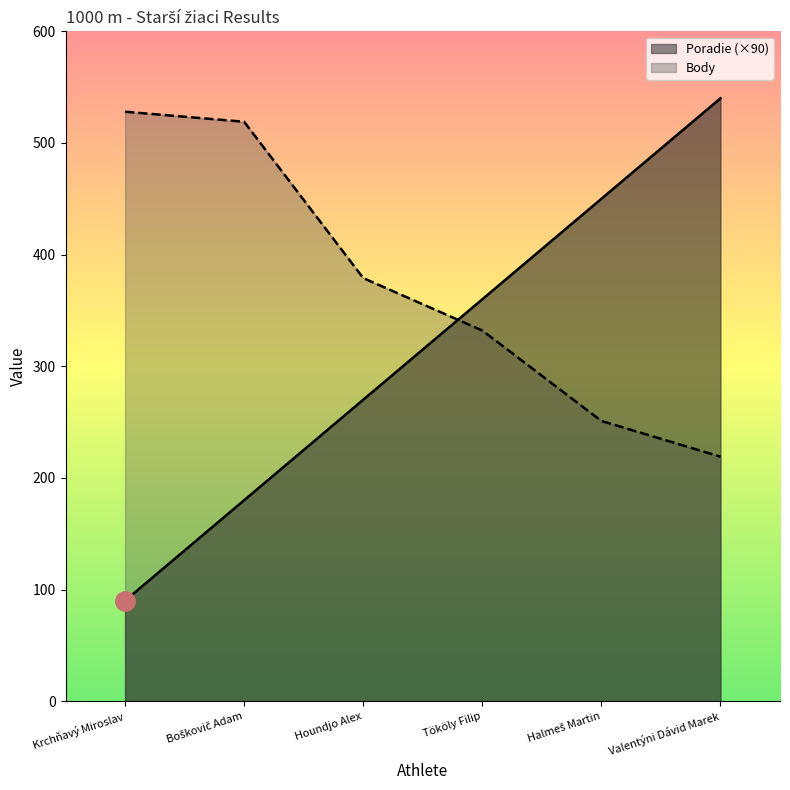

What is the approximate value of Poradie at Tököly Filip, to the nearest 10?

360